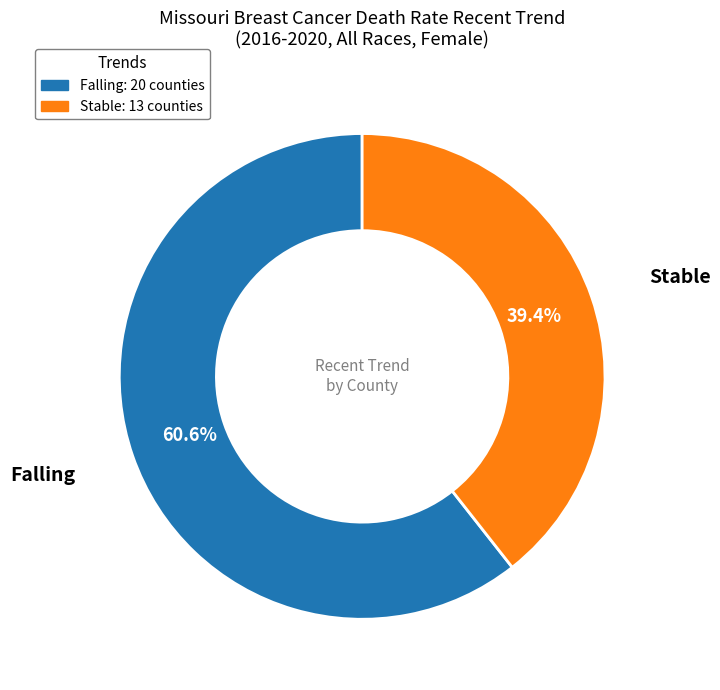

Which slice is the smallest?

Stable: 13 counties